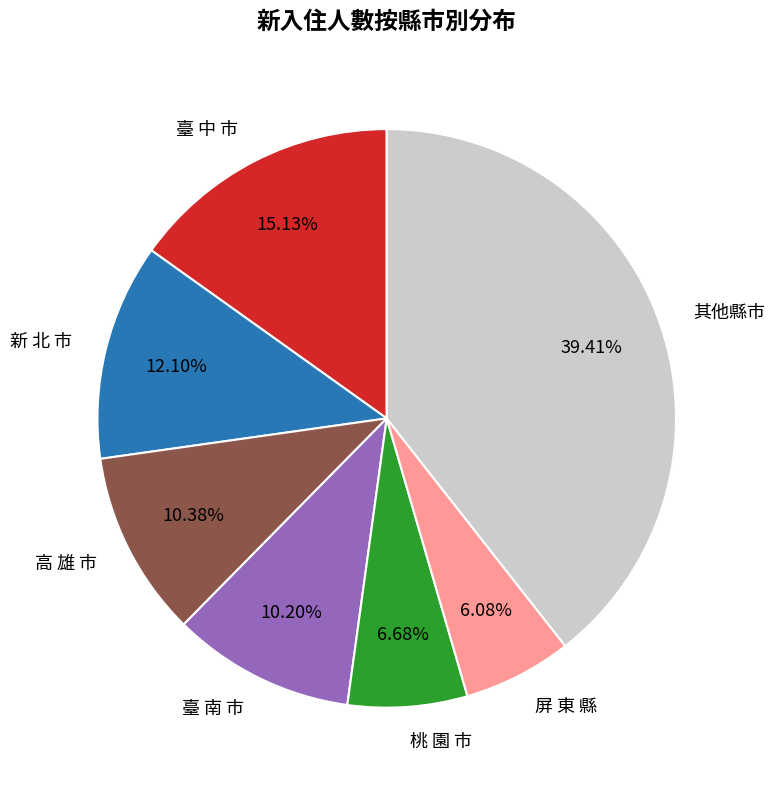

Approximately how many times larger is the value at 臺 南 市 compared to 其他縣市?

0.3